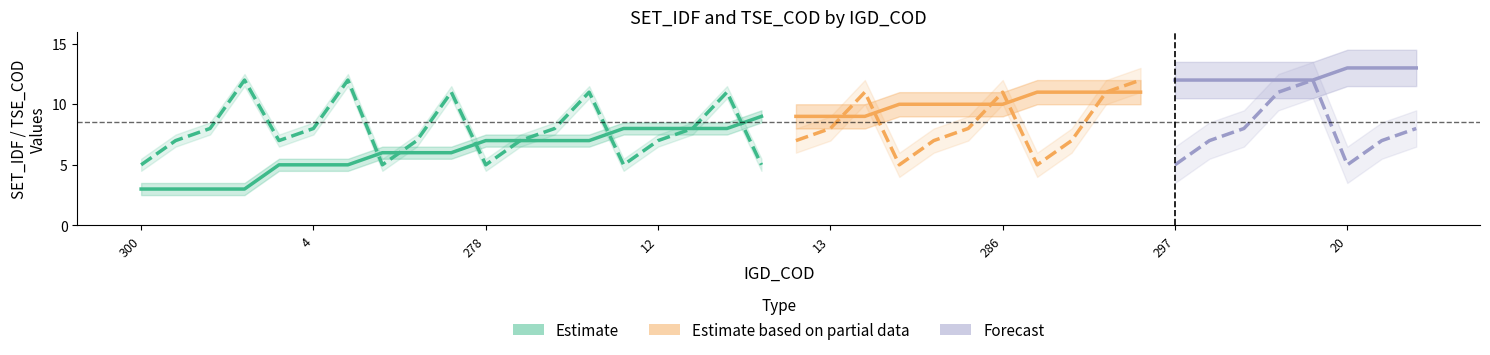

The value of SET_IDF at 286 is 10. True or false?

True